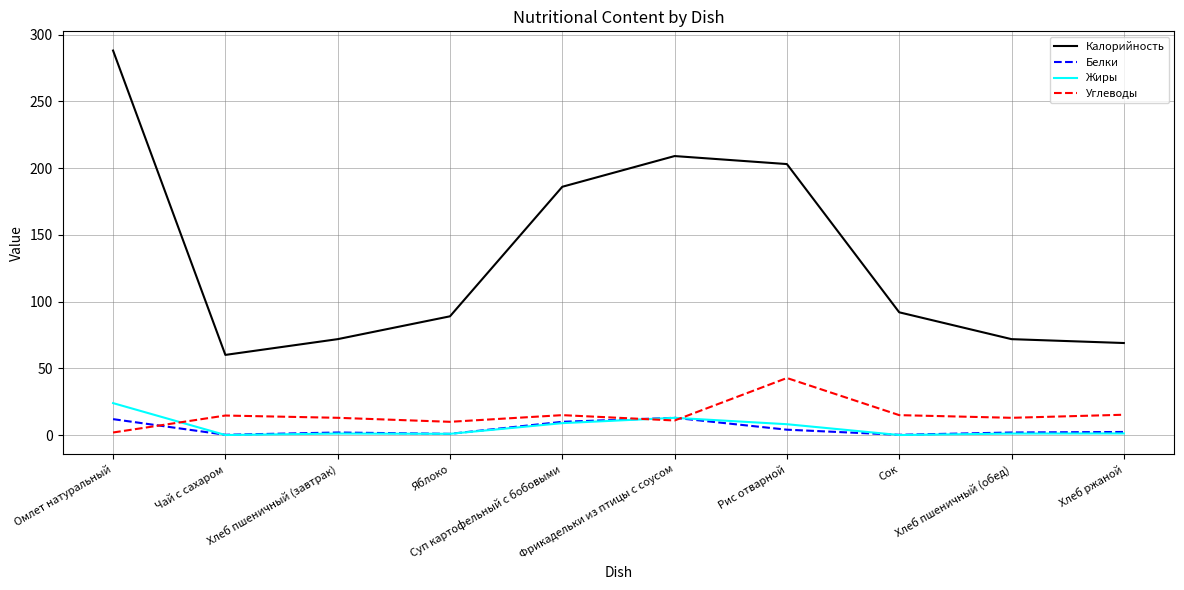

What is the maximum value for Калорийность?

288.0